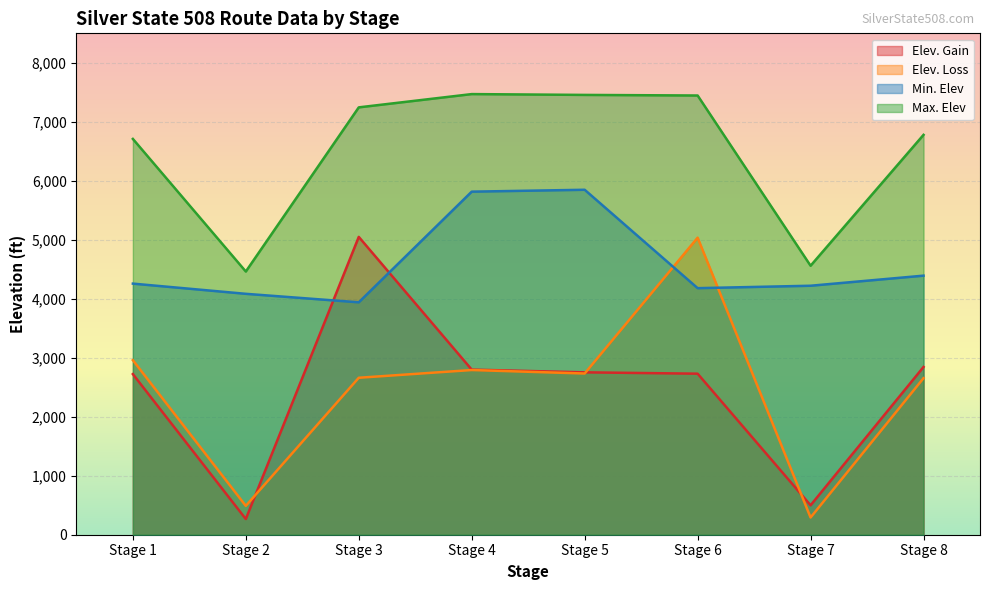

How many lines are shown in the chart?

4